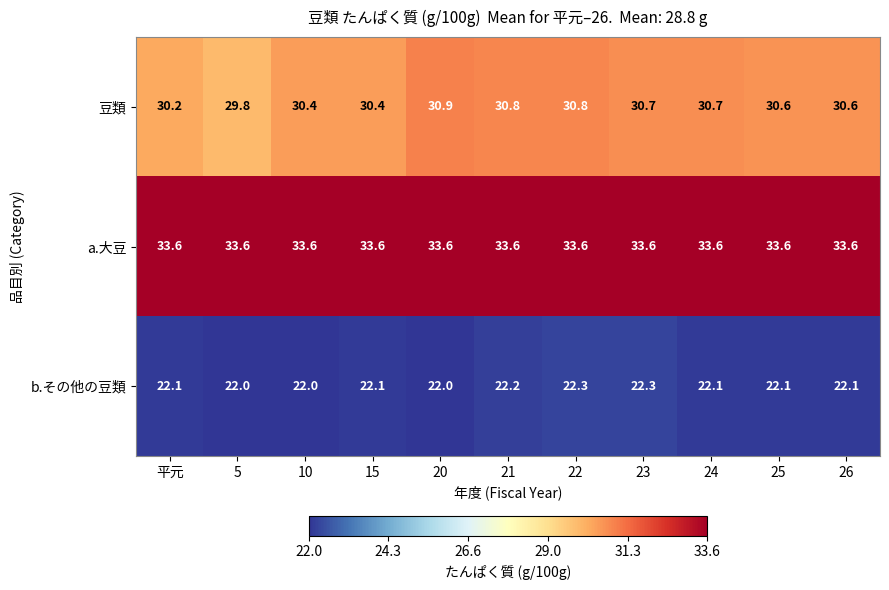

What is the approximate value of 豆類 at 5?

29.8